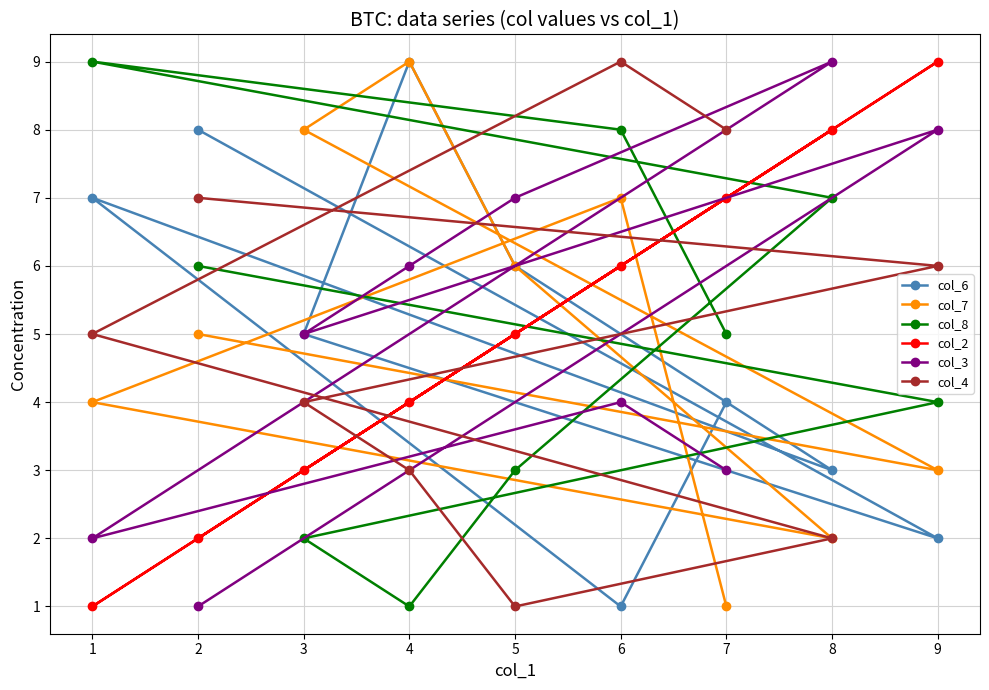

Which series has the largest range (max minus min)?

col_6